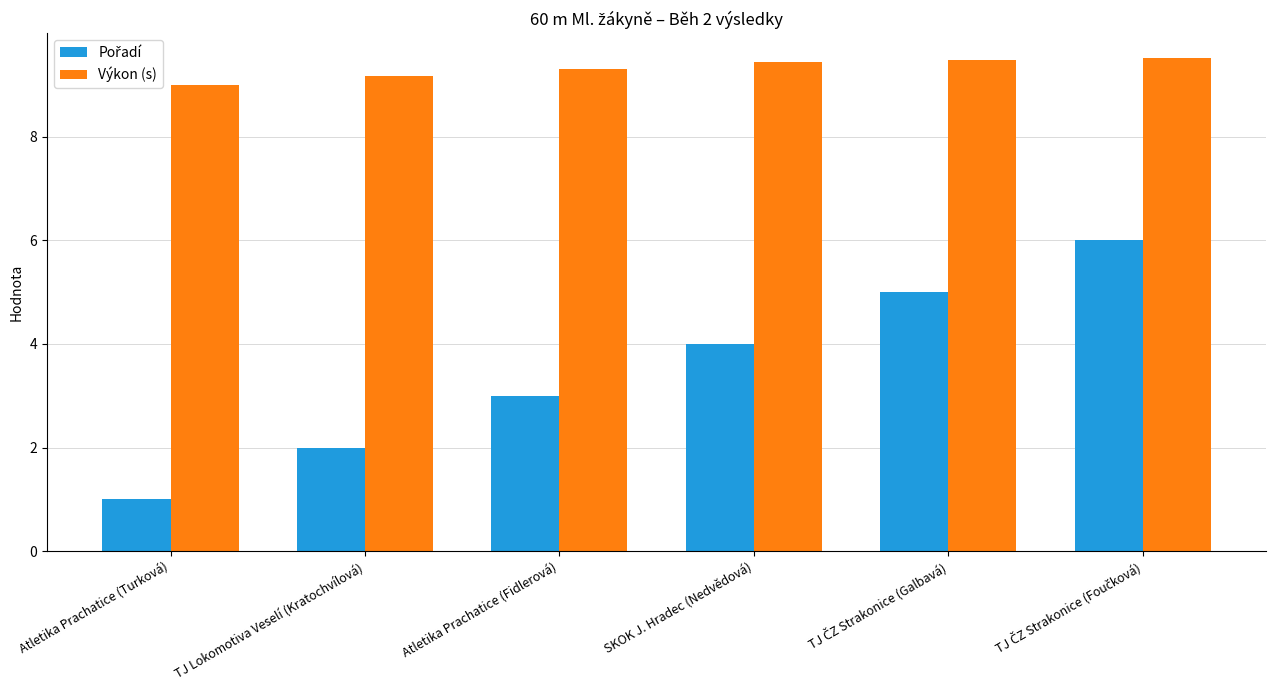

What is the difference between the highest and lowest values at TJ Lokomotiva Veselí (Kratochvílová)?

7.2